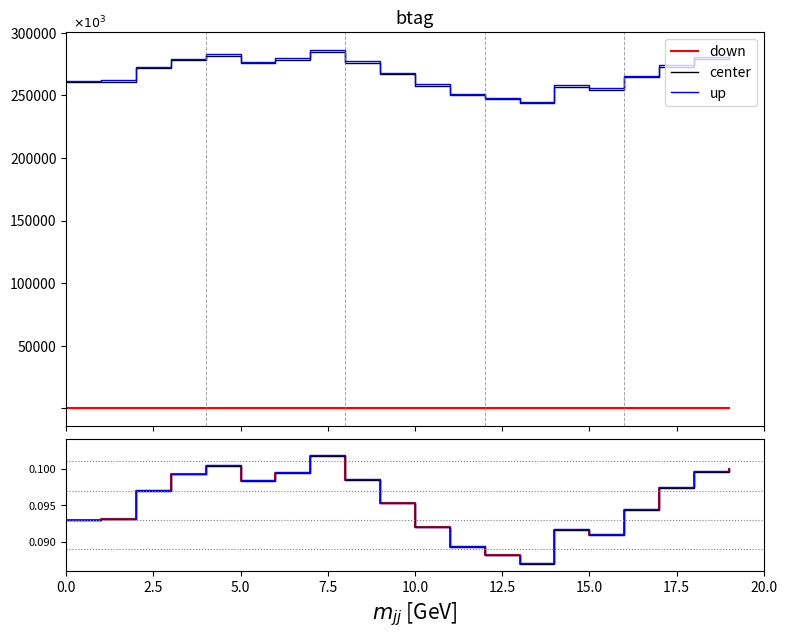

Count the center values in the range 0 to 1.

20